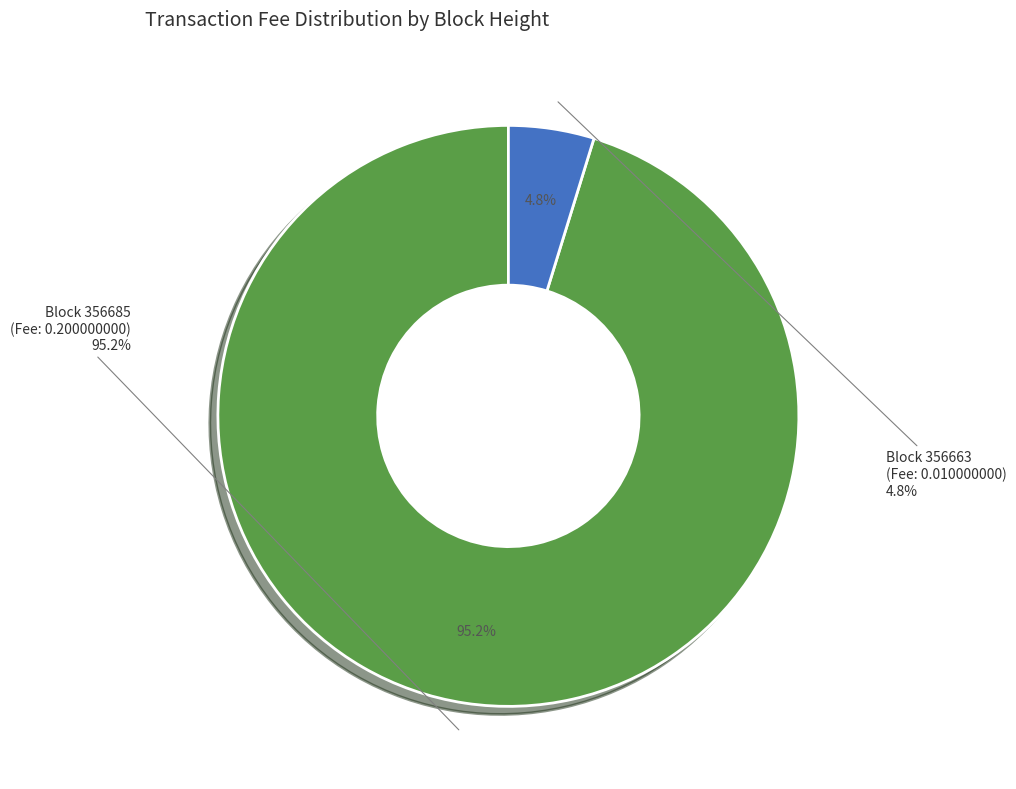

Do 356685 and 356663 together represent more than half of the pie?

Yes